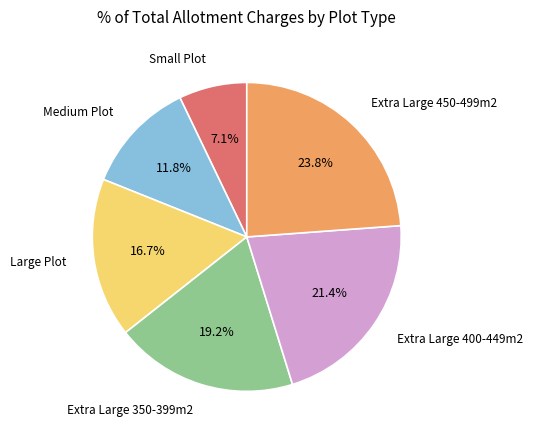

Is there a majority slice in this chart?

No